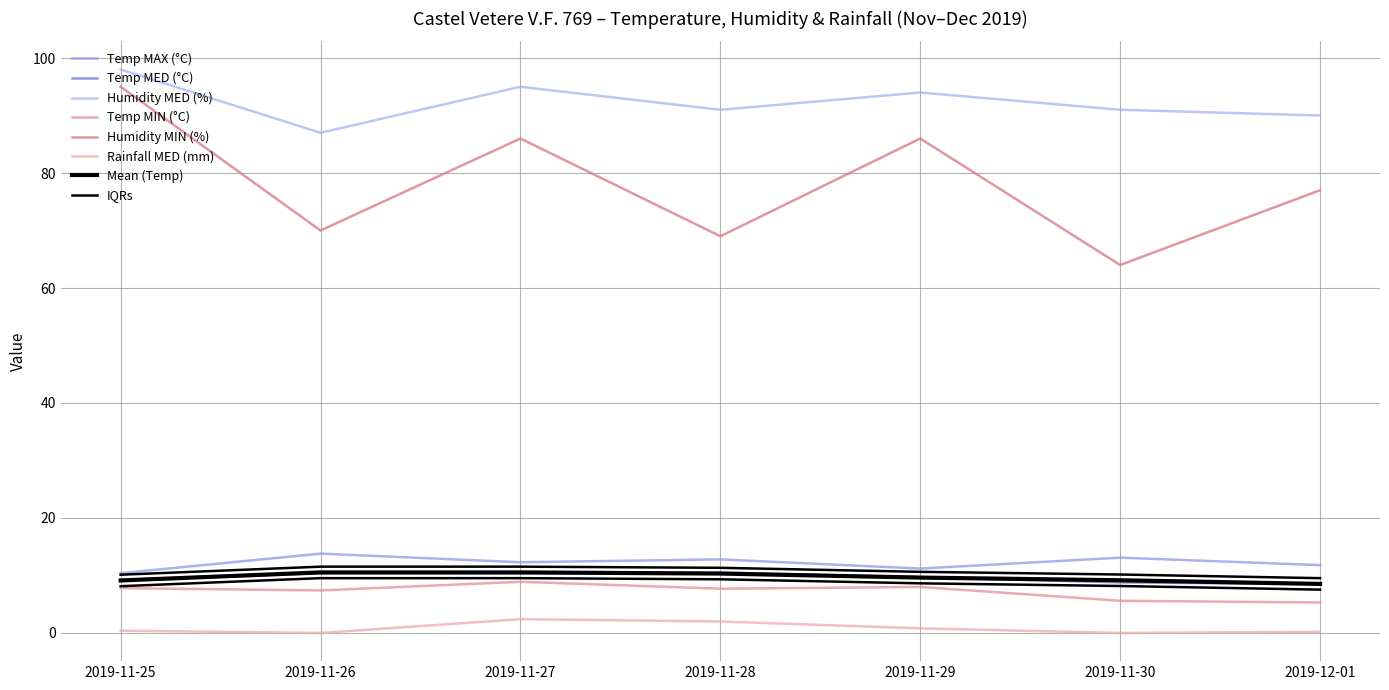

Which category has the lowest value in the Temp MAX (°C) series?

2019-11-25